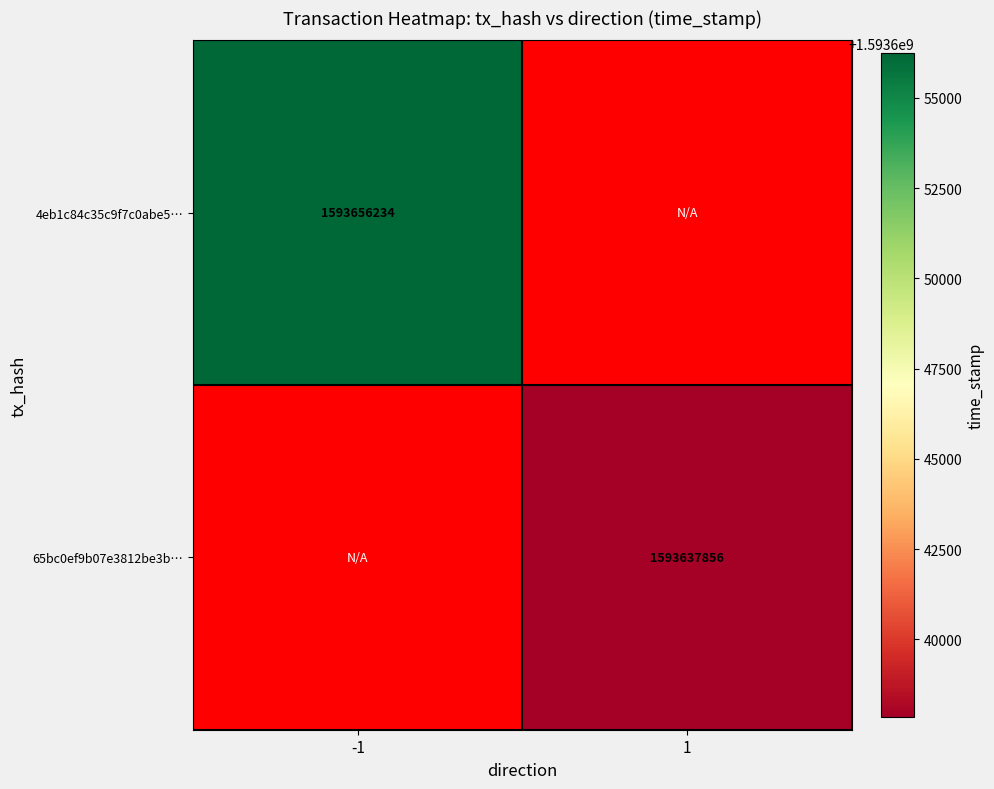

Which has a higher value, 1 or -1?

-1